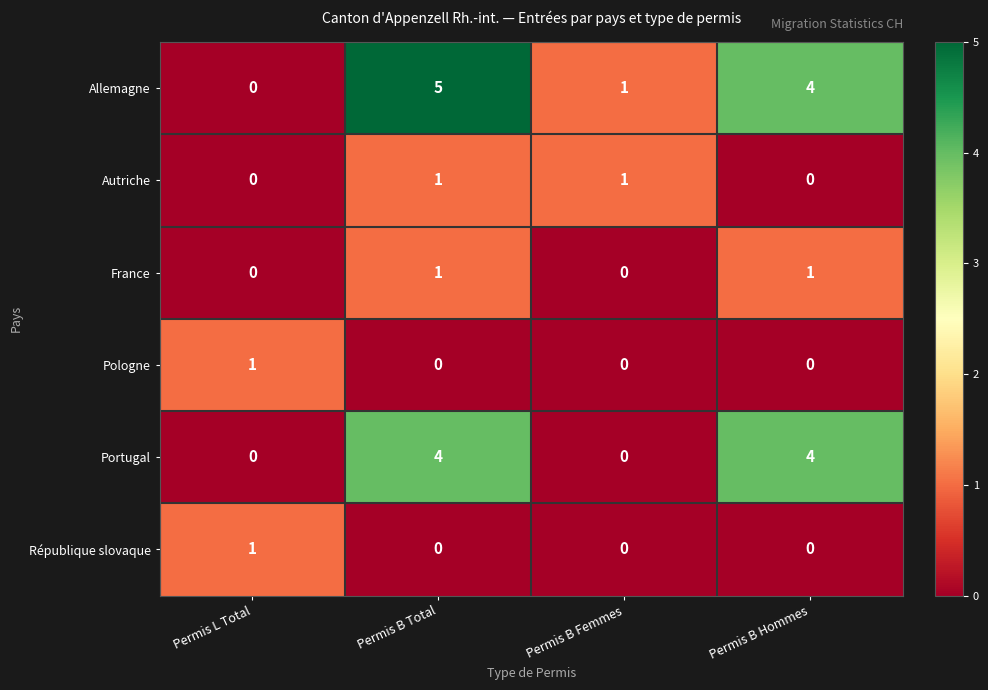

The value of Autriche at Permis L Total is -1. True or false?

False